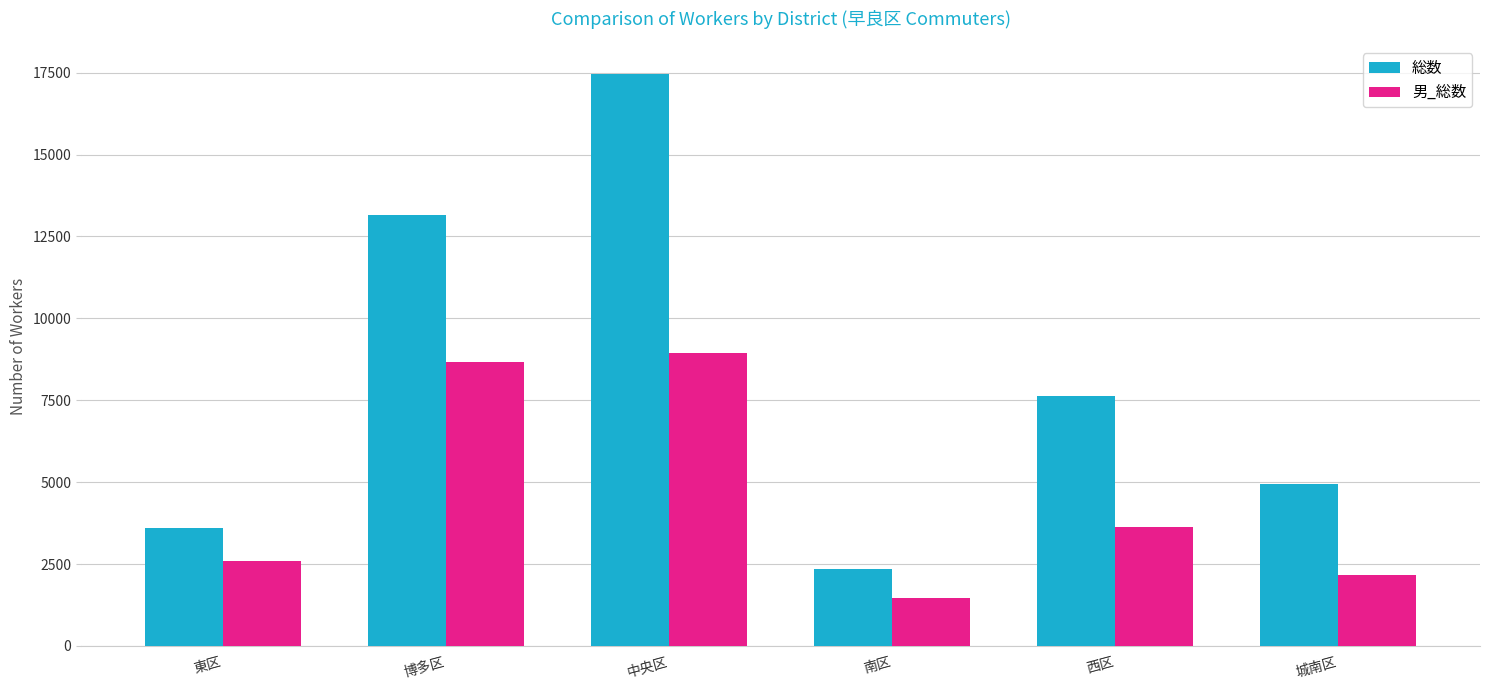

Reading left to right, what are all the values shown in this chart?

総数: 東区=3601	博多区=13169	中央区=17446	南区=2364	西区=7619	城南区=4931
男_総数: 東区=2609	博多区=8672	中央区=8957	南区=1461	西区=3638	城南区=2156